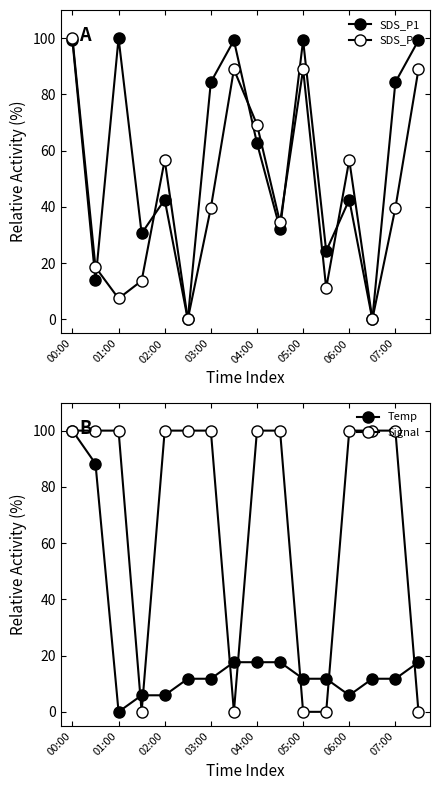

How many values in the SDS_P1 series exceed 62?

8